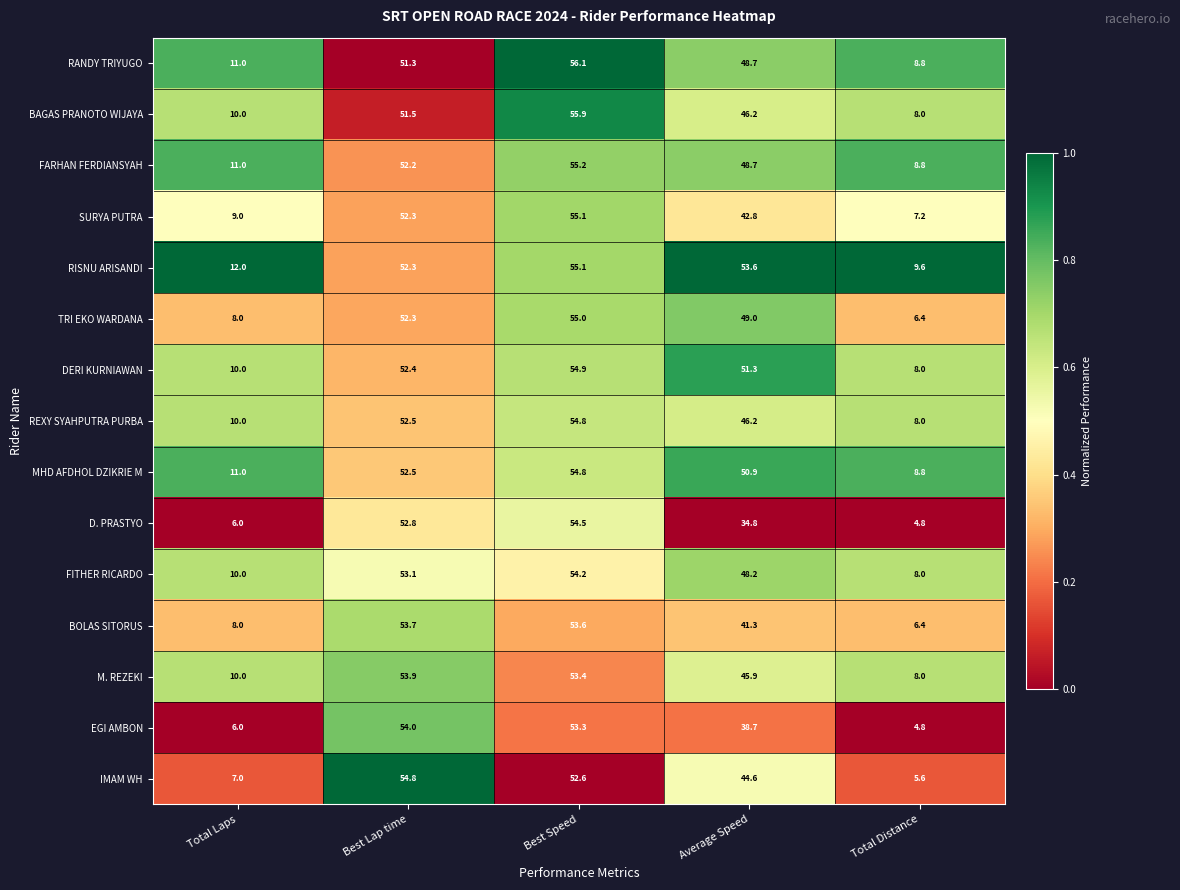

What is the greatest value displayed?

56.1